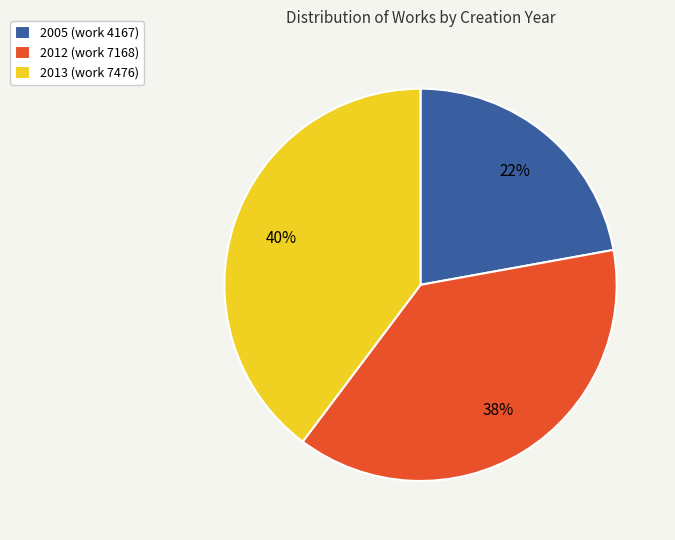

To the nearest percent, what portion does 2013 (work 7476) represent?

40%